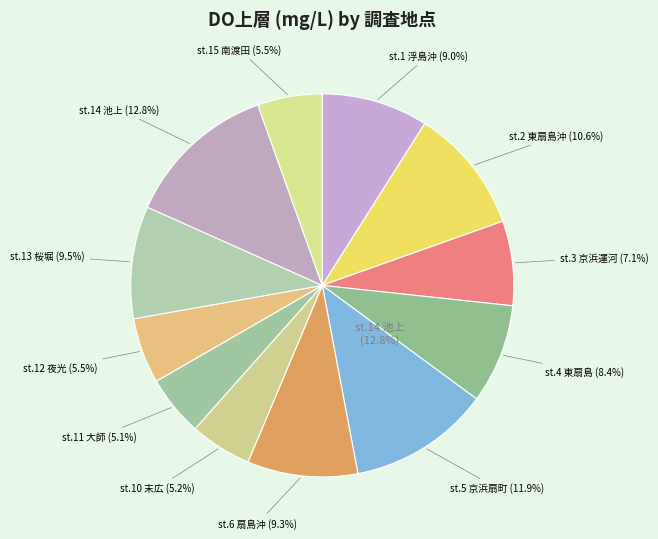

Is the sum of st.5 京浜運河扇町 and st.3 京浜運河千鳥町 greater than half?

No